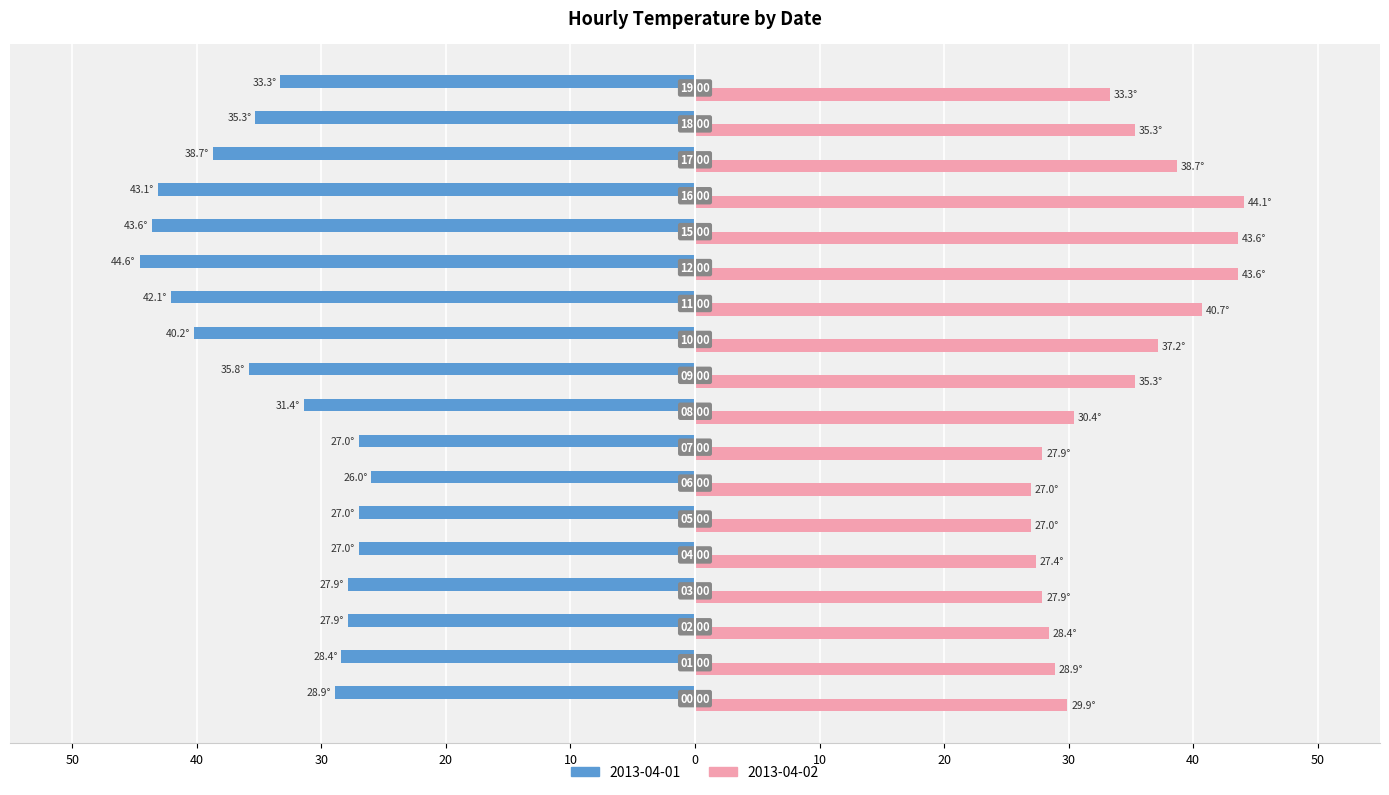

What are all the series names shown in the legend?

2013-04-01, 2013-04-02